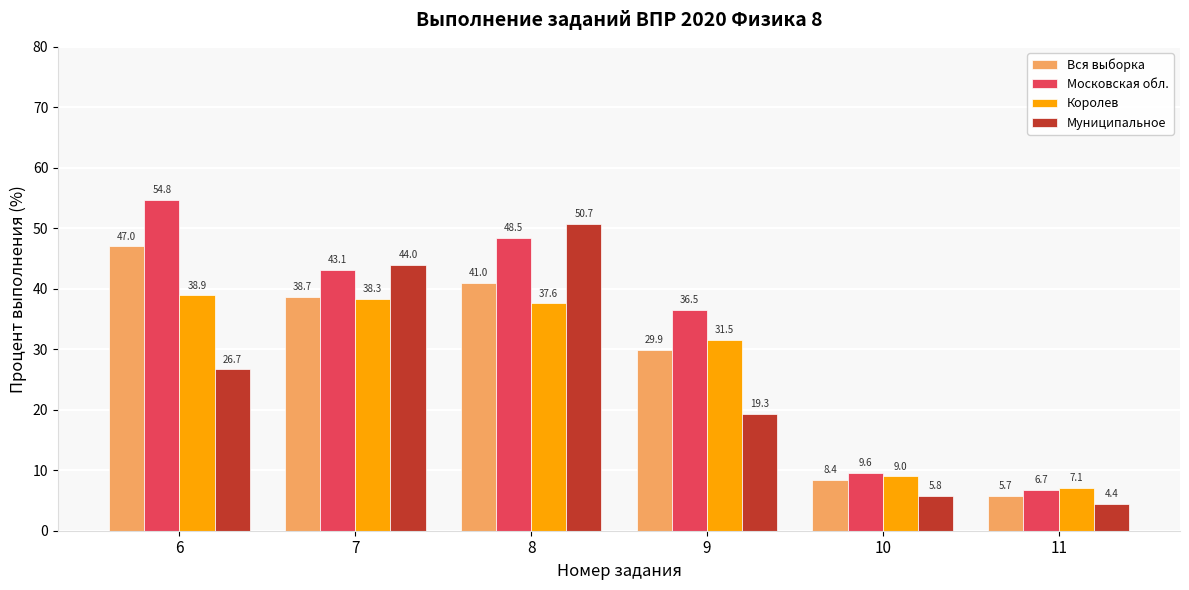

What is the maximum value shown in the chart?

54.8